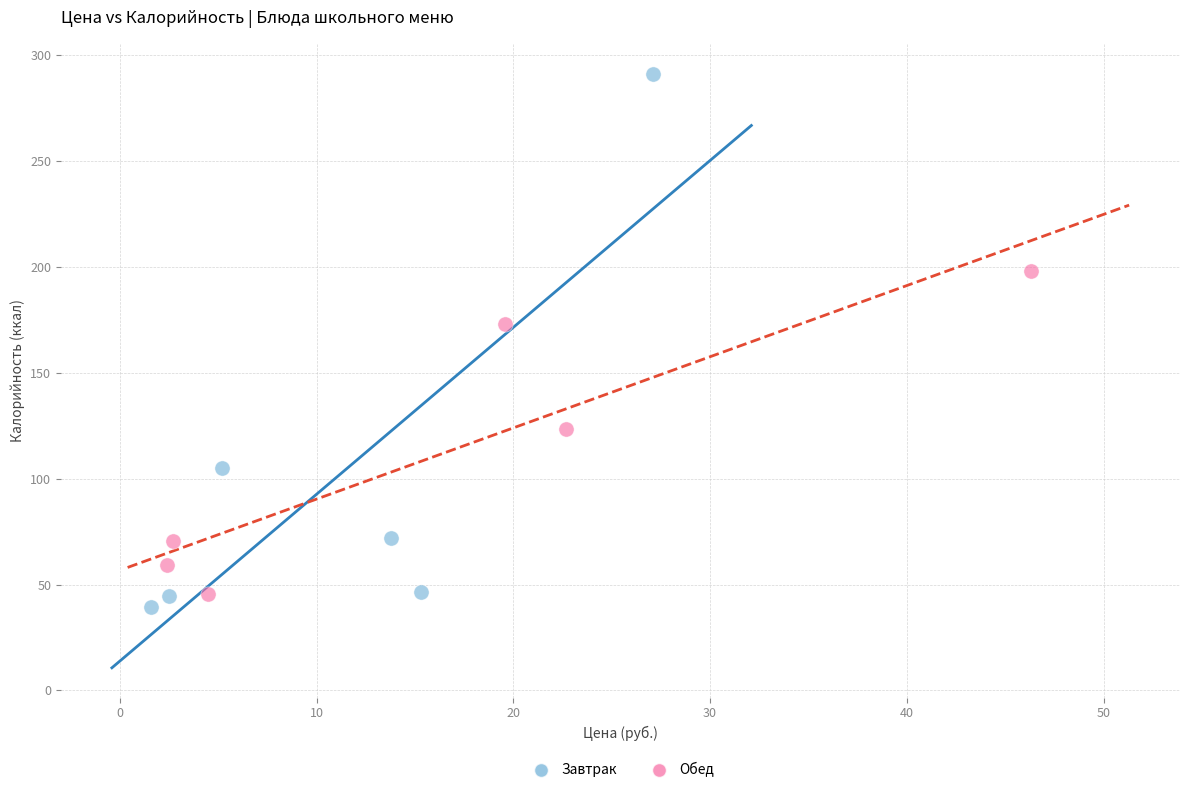

Which series reaches the maximum Y coordinate?

Завтрак